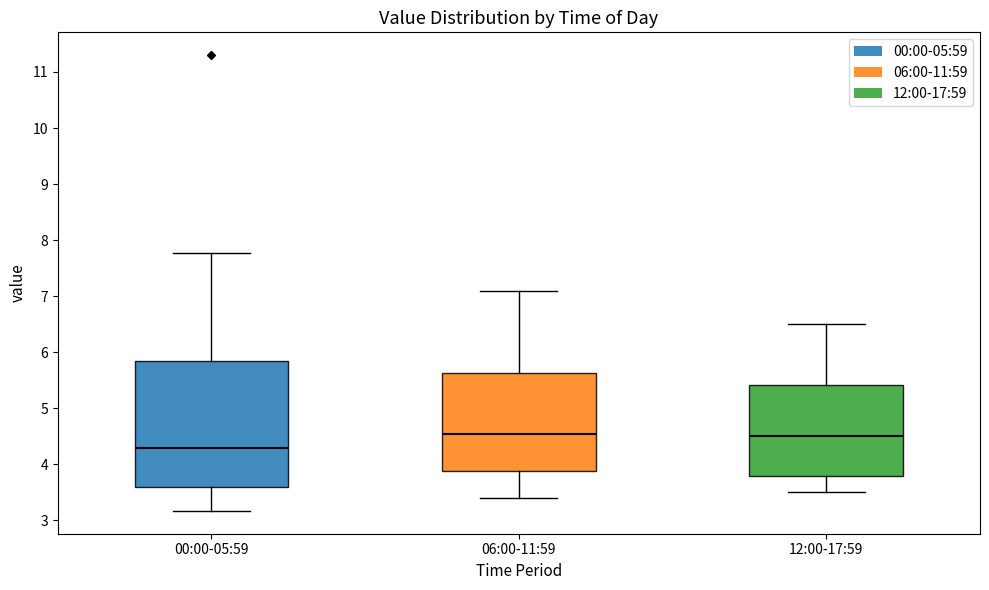

Which box is the tallest, from its lower edge to its upper edge?

00:00-05:59